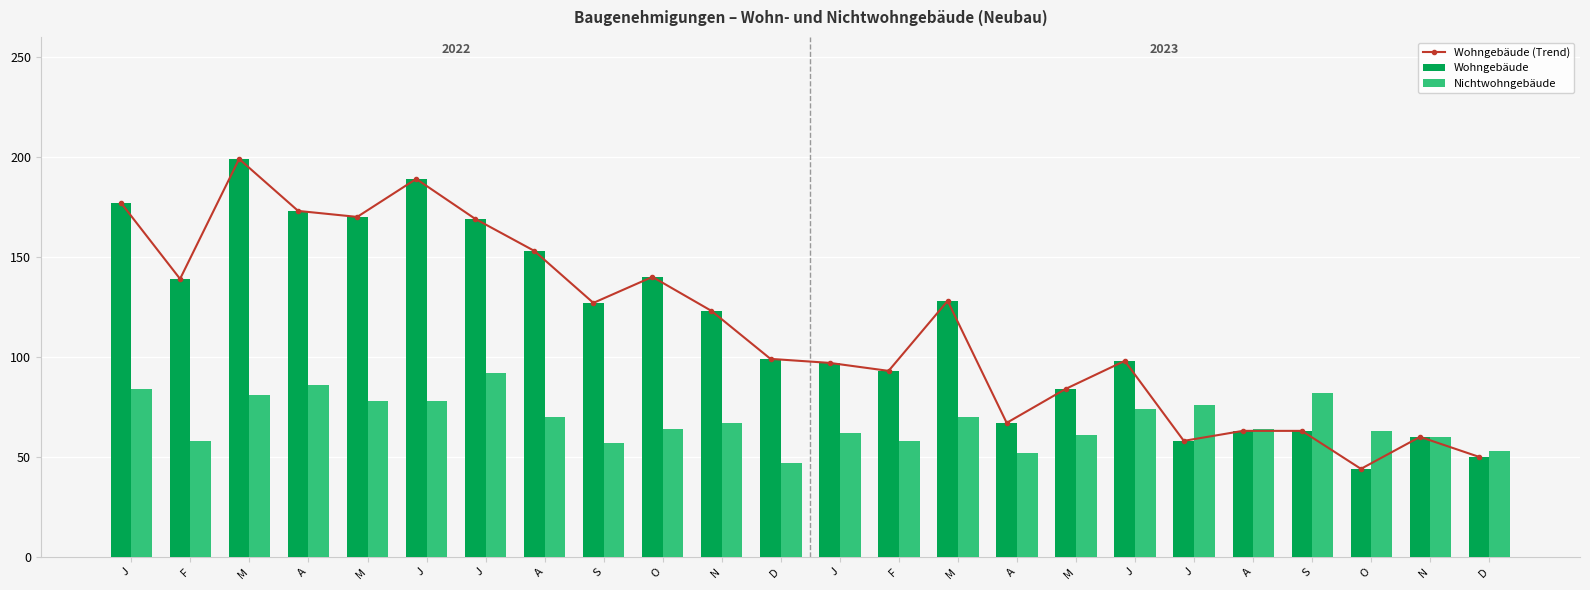

Which series has the largest total across all categories?

Wohngebäude (Trend)